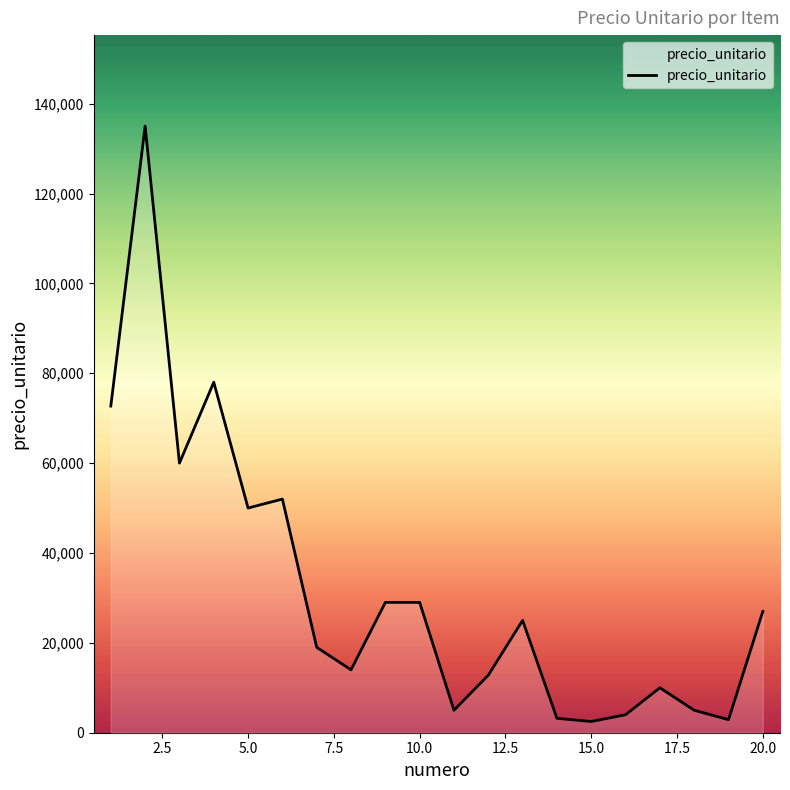

What is the maximum value shown in the chart?

135000